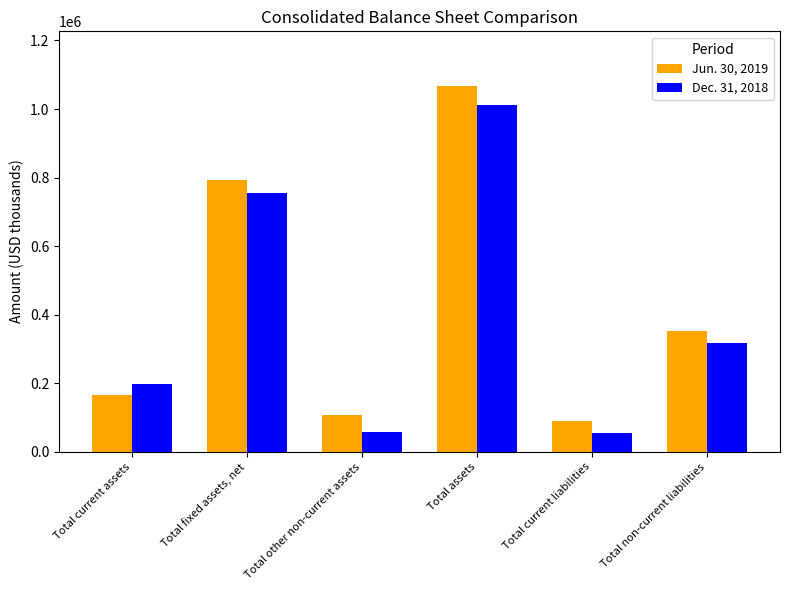

What is the difference between the Jun. 30, 2019 values at Total assets and Total current assets?

900161